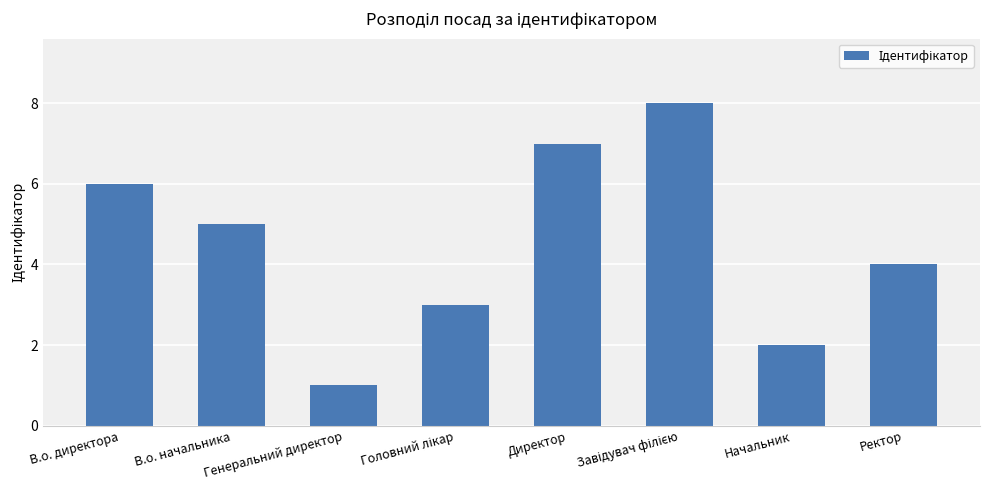

What is the sum of the values at Директор and Генеральний директор?

8